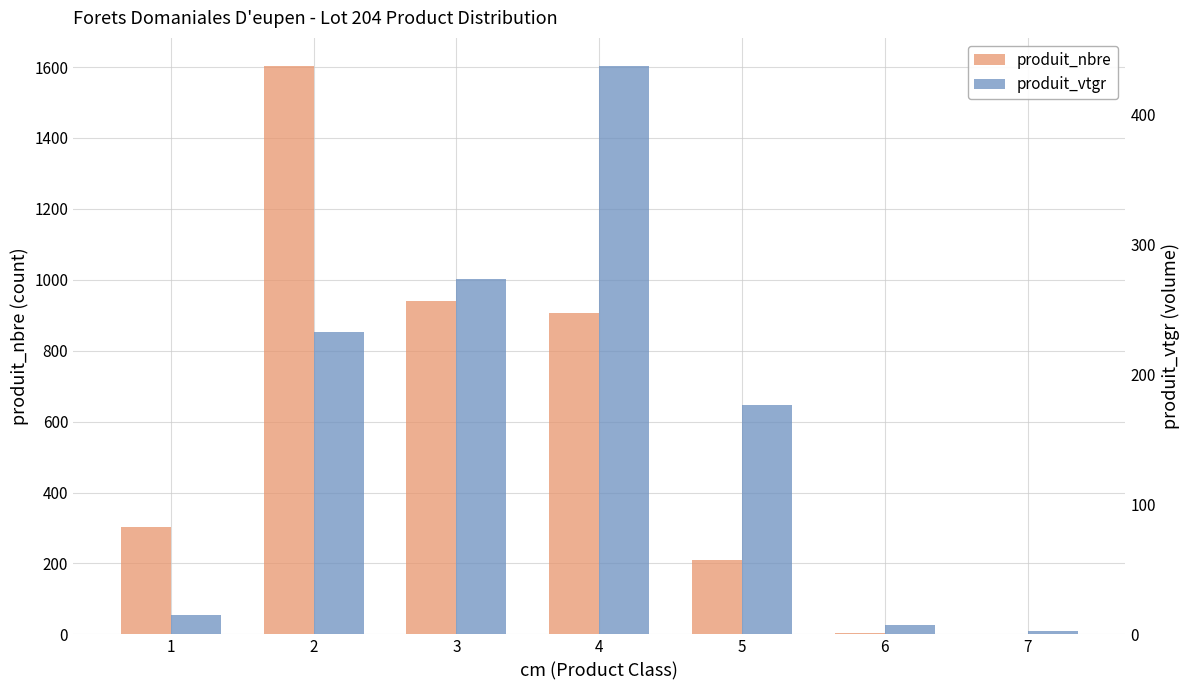

Reading left to right, list all the values displayed in this chart.

produit_nbre: 302.0	1602.0	941.0	905.0	211.0	5.0	1.0
produit_vtgr: 15.0	233.0	273.8	437.4	176.4	7.2	2.9